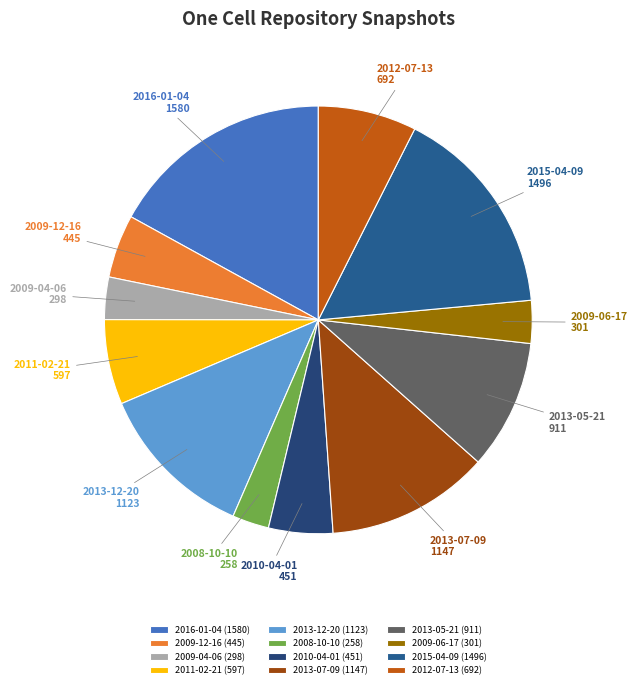

Between 2012-07-13 and 2015-04-09, which is larger?

2015-04-09